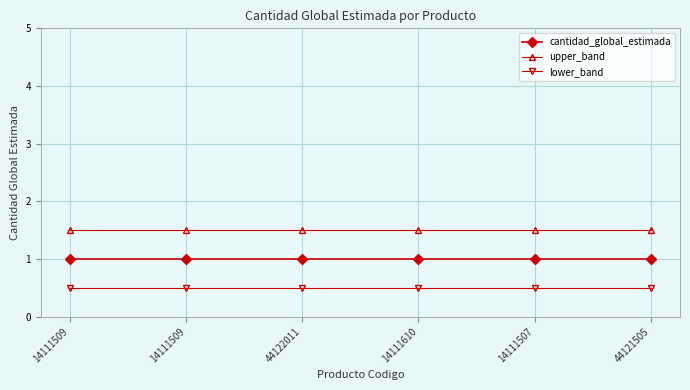

What are all the series names shown in the legend?

cantidad_global_estimada, upper_band, lower_band